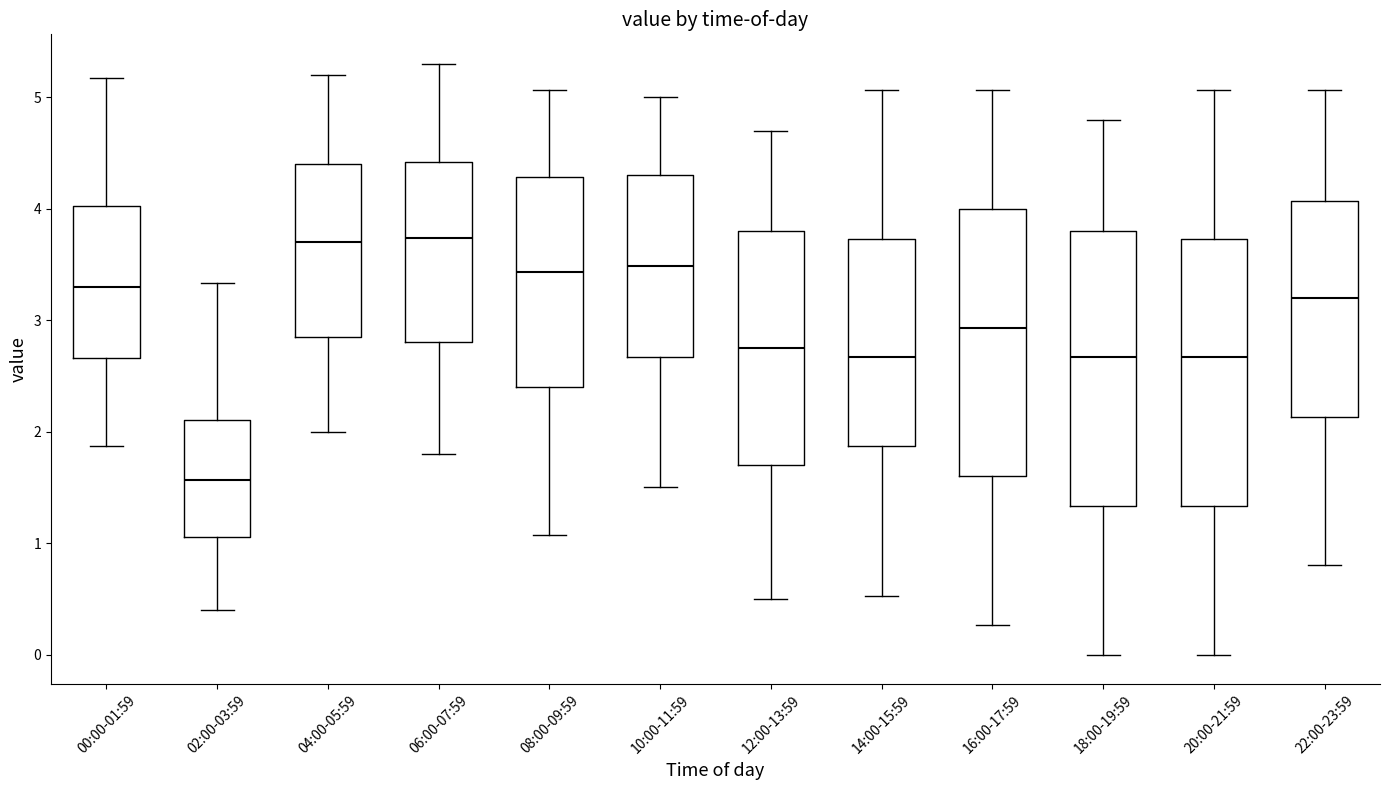

Reading left to right, transcribe this box plot: for each box, give where its median line is, the range the box spans, and where its two whiskers end, as read against the y-axis. The values are not printed on the chart, so give them approximately, as read against the axis.

00:00-01:59: median 3.3, box 2.7 to 4.0, whiskers 1.9 to 5.2
02:00-03:59: median 1.6, box 1.1 to 2.1, whiskers 0.4 to 3.3
04:00-05:59: median 3.7, box 2.9 to 4.4, whiskers 2.0 to 5.2
06:00-07:59: median 3.7, box 2.8 to 4.4, whiskers 1.8 to 5.3
08:00-09:59: median 3.4, box 2.4 to 4.3, whiskers 1.1 to 5.1
10:00-11:59: median 3.5, box 2.7 to 4.3, whiskers 1.5 to 5.0
12:00-13:59: median 2.8, box 1.7 to 3.8, whiskers 0.5 to 4.7
14:00-15:59: median 2.7, box 1.9 to 3.7, whiskers 0.5 to 5.1
16:00-17:59: median 2.9, box 1.6 to 4.0, whiskers 0.3 to 5.1
18:00-19:59: median 2.7, box 1.3 to 3.8, whiskers 0.0 to 4.8
20:00-21:59: median 2.7, box 1.3 to 3.7, whiskers 0.0 to 5.1
22:00-23:59: median 3.2, box 2.1 to 4.1, whiskers 0.8 to 5.1